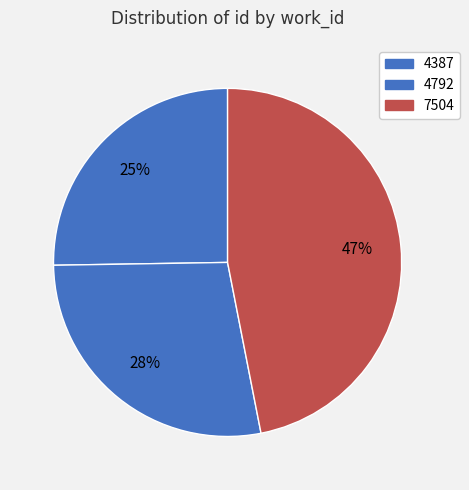

Between 4387 and 4792, which is larger?

4792